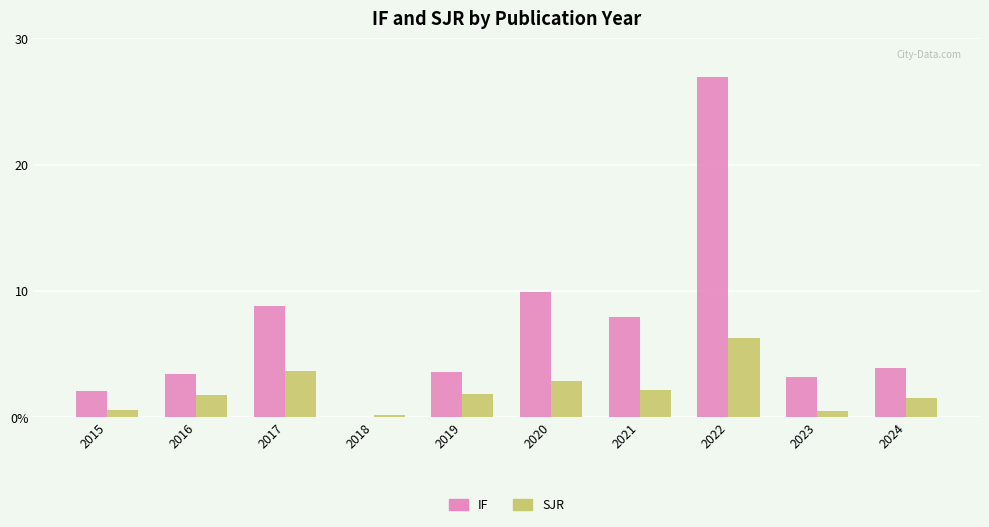

Reading left to right, what are all the values shown in this chart?

IF: 2.1	3.4	8.8	0.0	3.6	9.9	7.9	26.9	3.2	3.9
SJR: 0.6	1.8	3.6	0.2	1.8	2.9	2.1	6.3	0.5	1.5